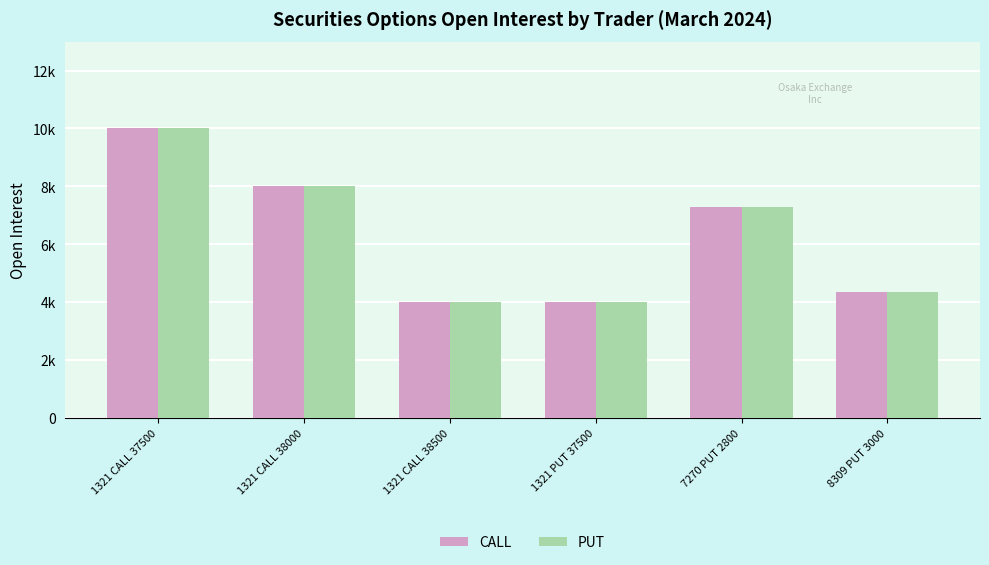

Does the chart contain stacked bars?

No